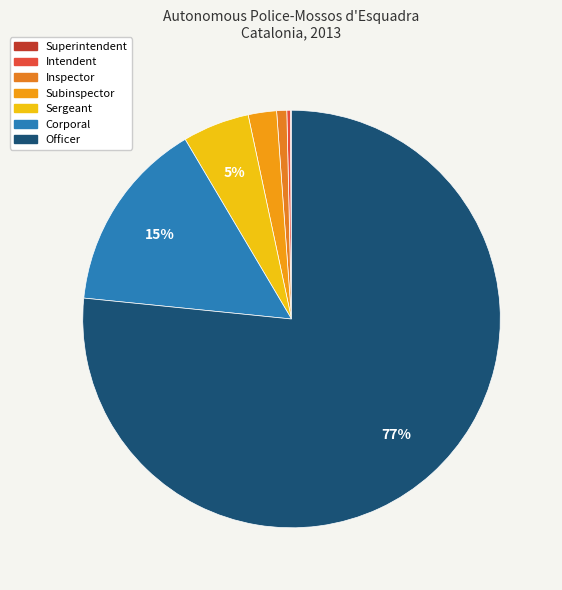

Is Officer the majority of the pie?

Yes